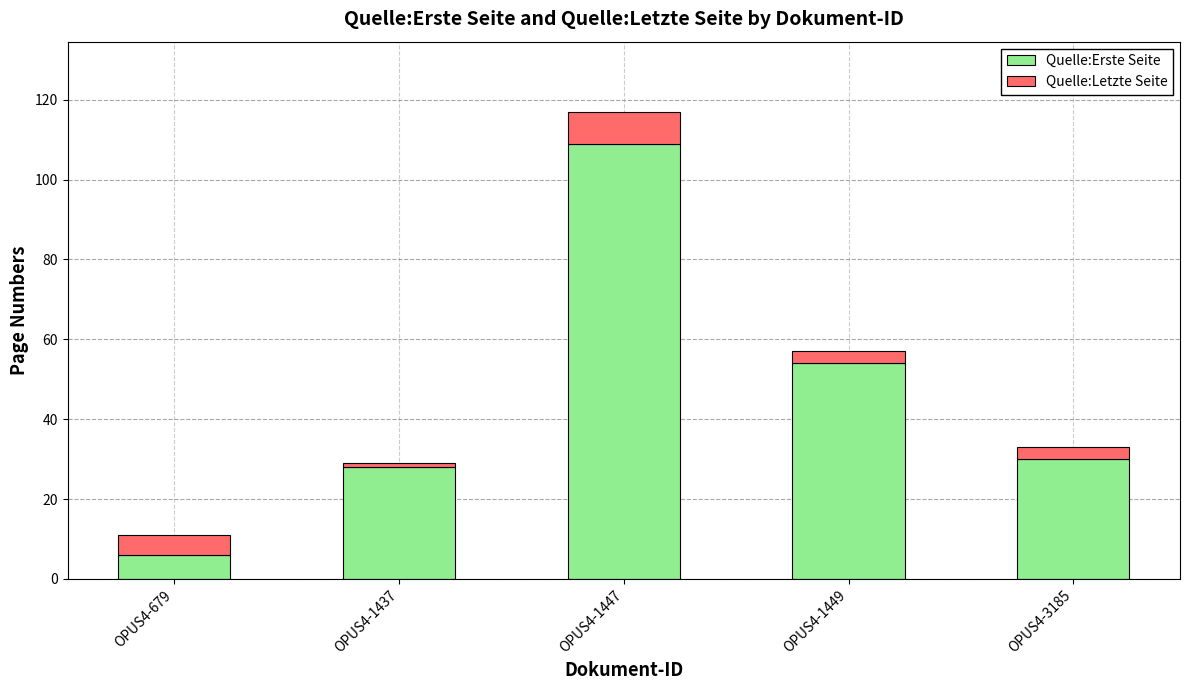

What is the minimum value for Quelle:Erste Seite?

6